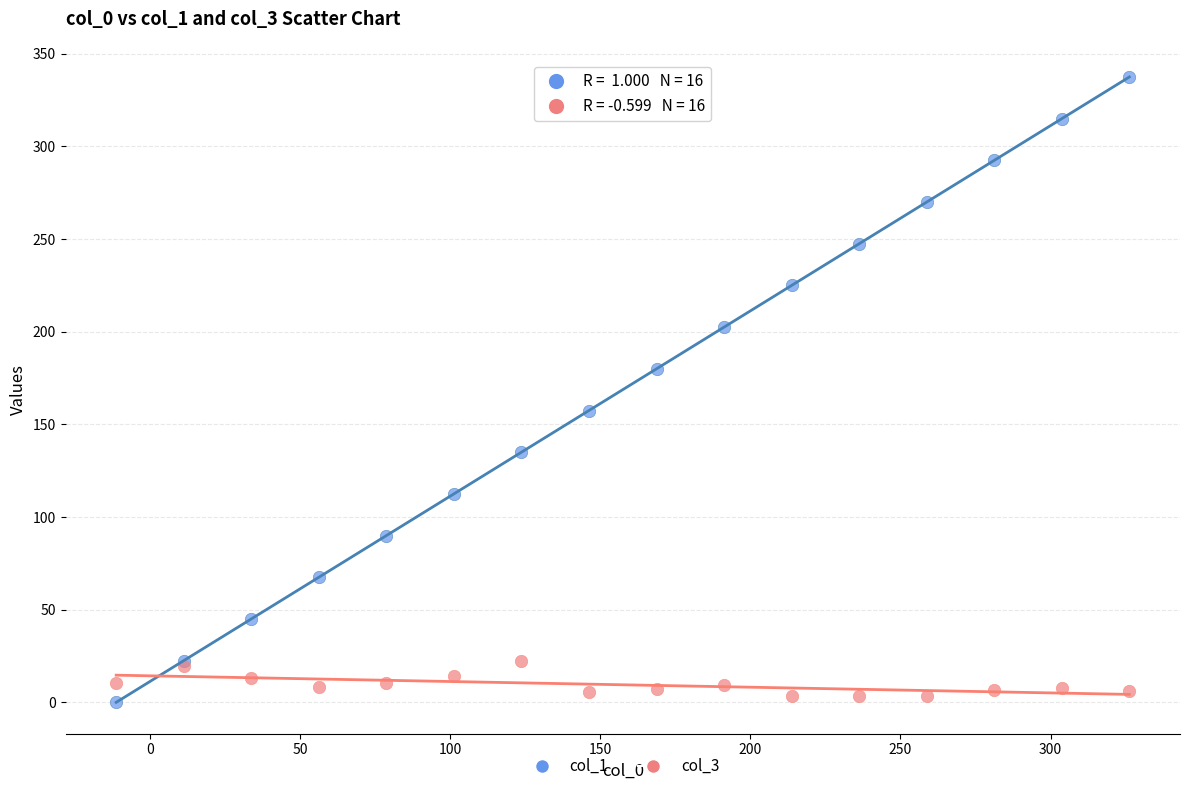

What is the X range (max minus min) for the scatter plot?

337.5